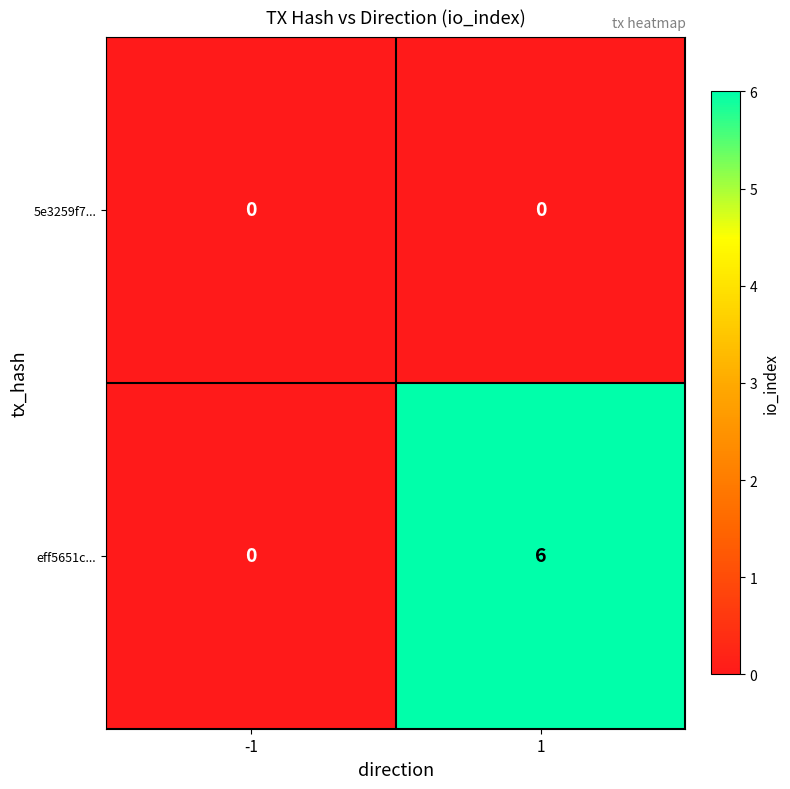

Reading left to right, extract all data points from this chart.

5e3259f7...: 0	0
eff5651c...: 0	6